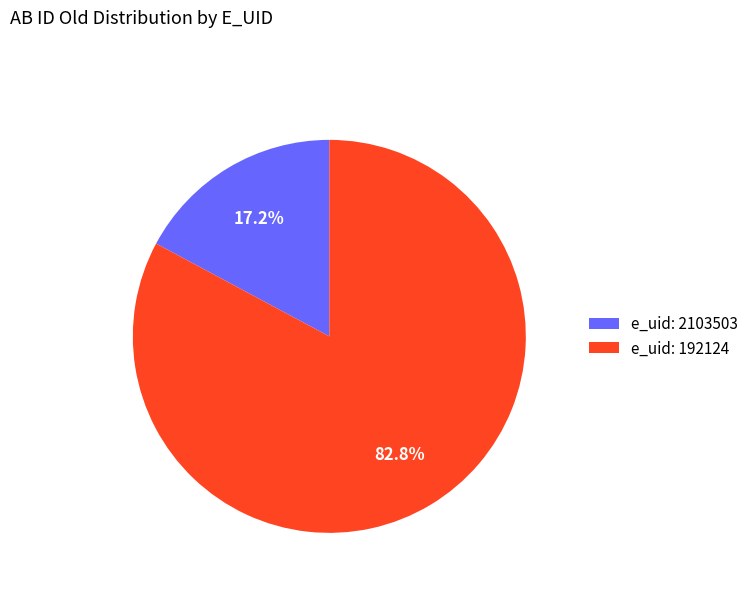

Is there any slice that represents more than half of the pie?

Yes